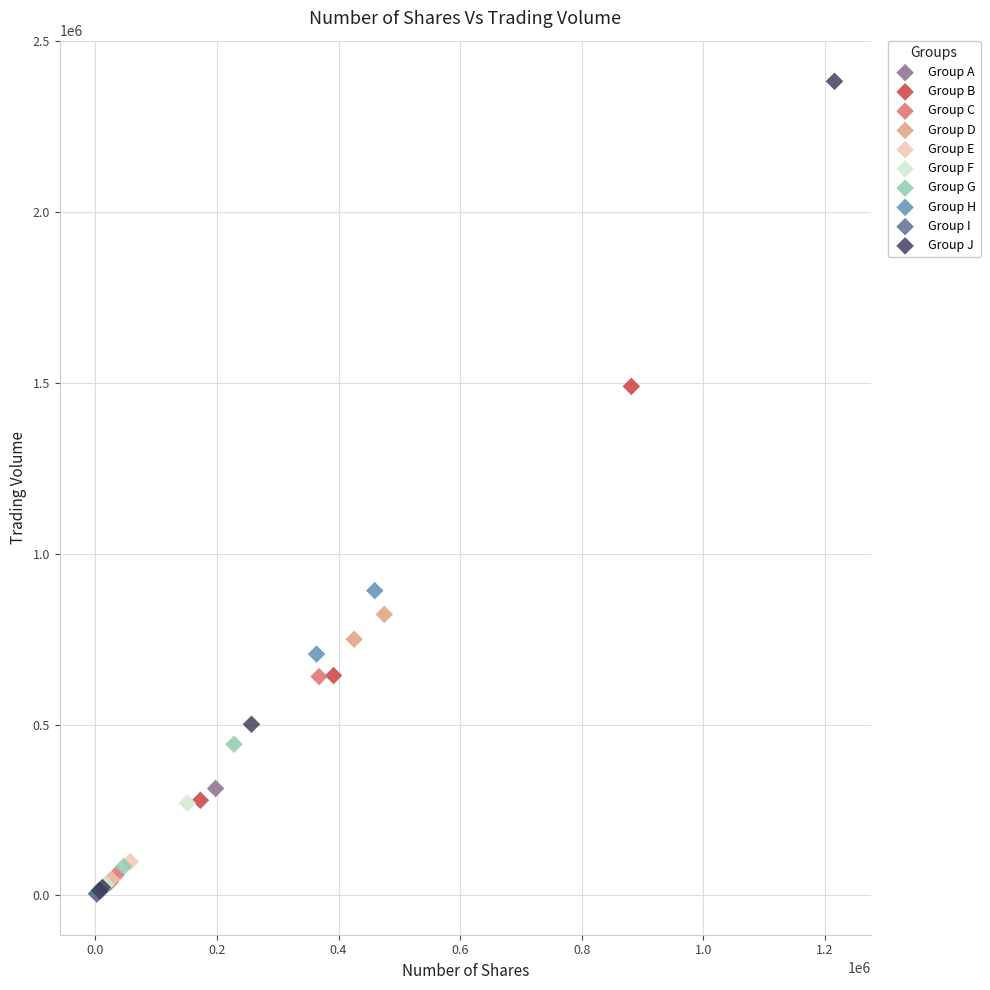

Which series has the largest Y range (max minus min)?

Group J